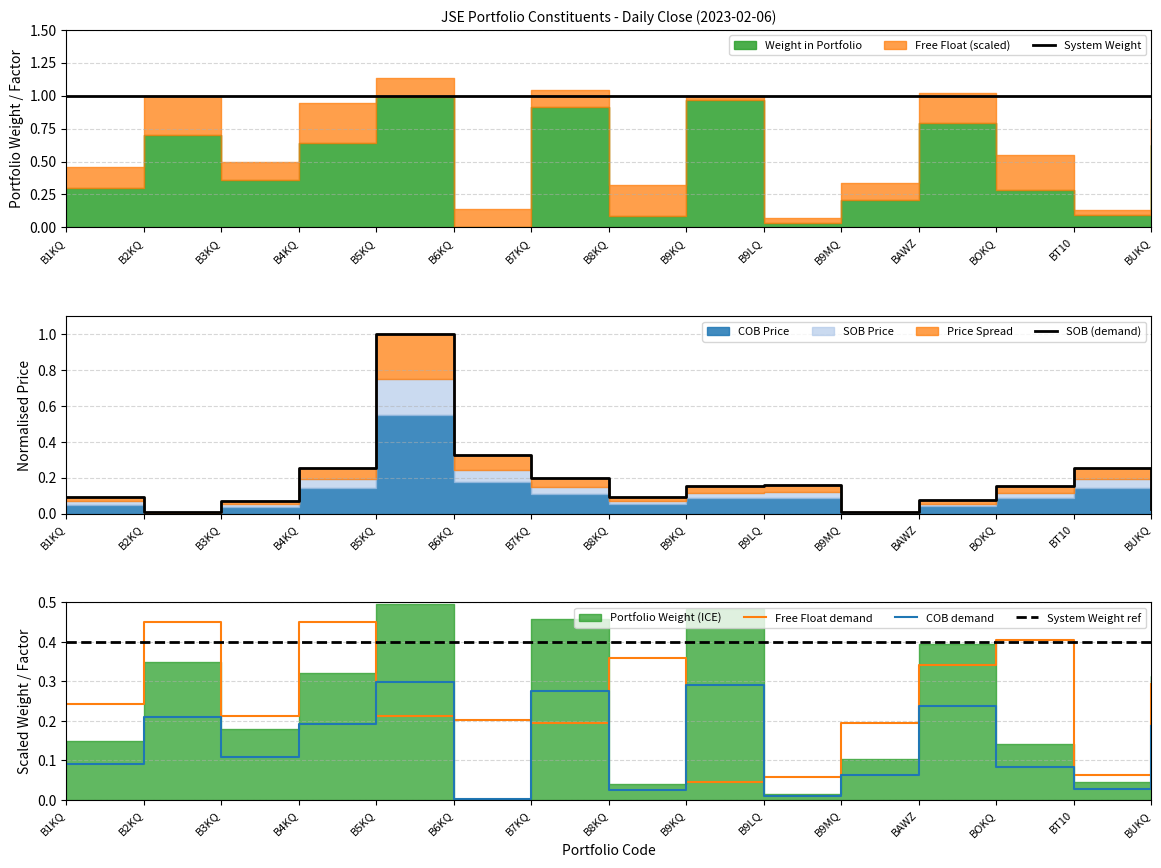

What is the maximum value for Free Float demand?

0.5